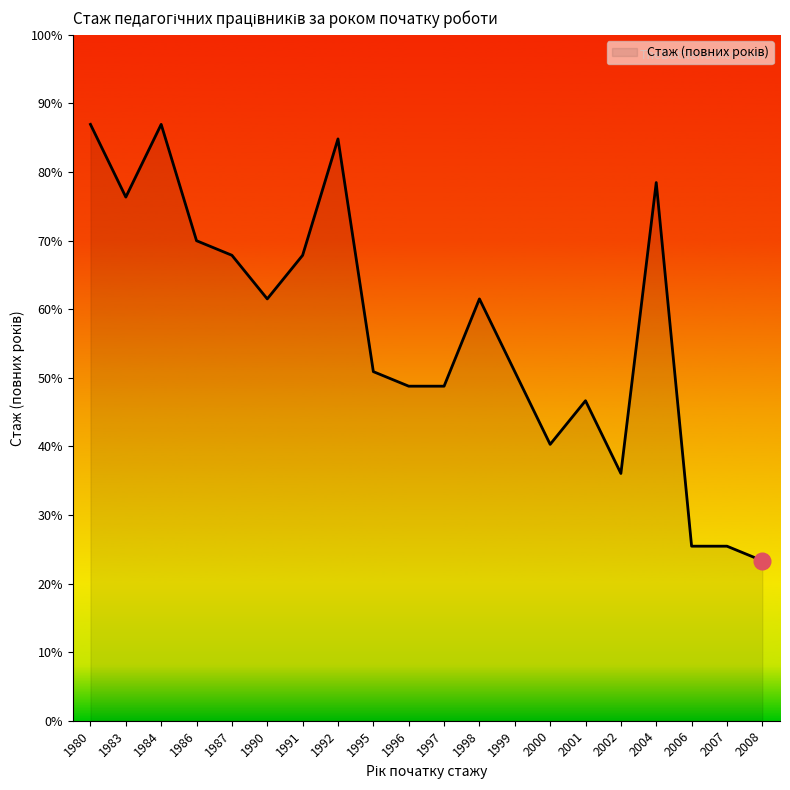

Rank the categories by value from highest to lowest.

1980, 1984, 1992, 2004, 1983, 1986, 1987, 1991, 1990, 1998, 1995, 1999, 1996, 1997, 2001, 2000, 2002, 2006, 2007, 2008